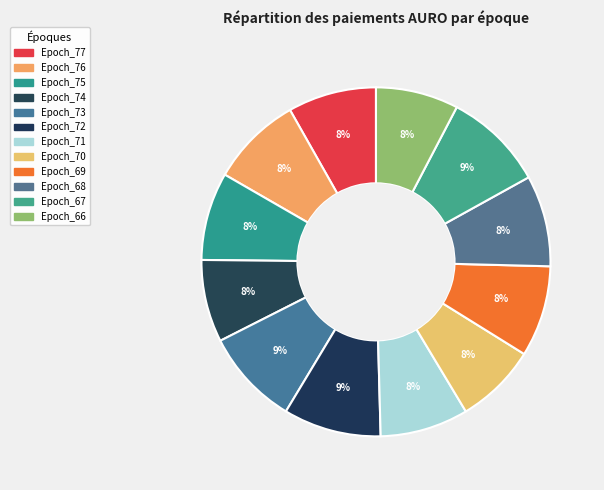

Count the number of slices in the pie.

12